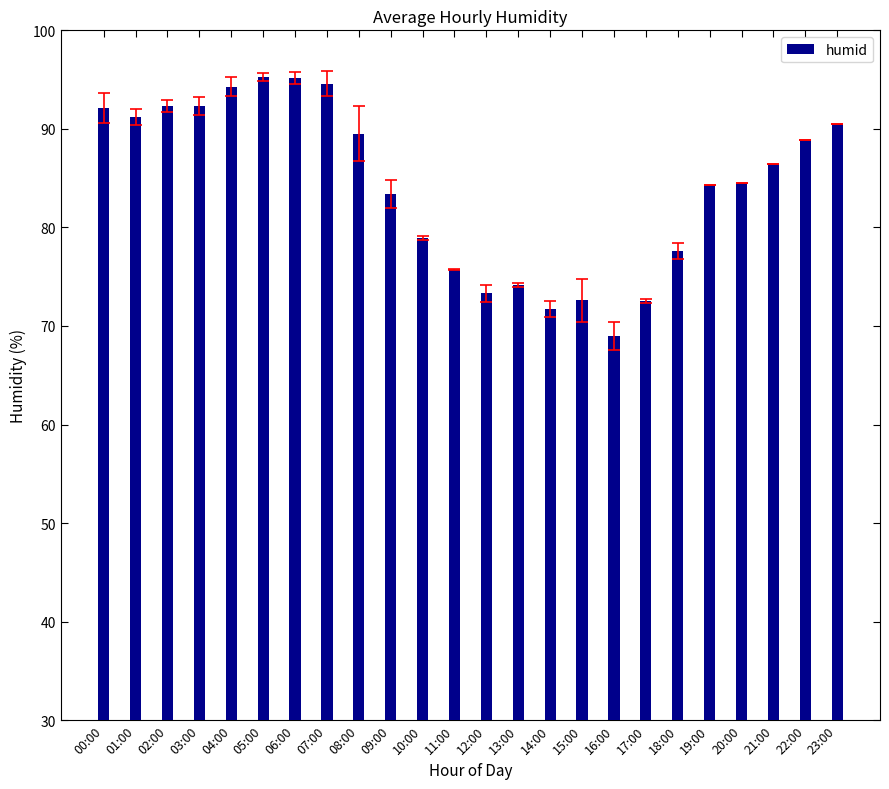

Where does the data first go above 86?

00:00